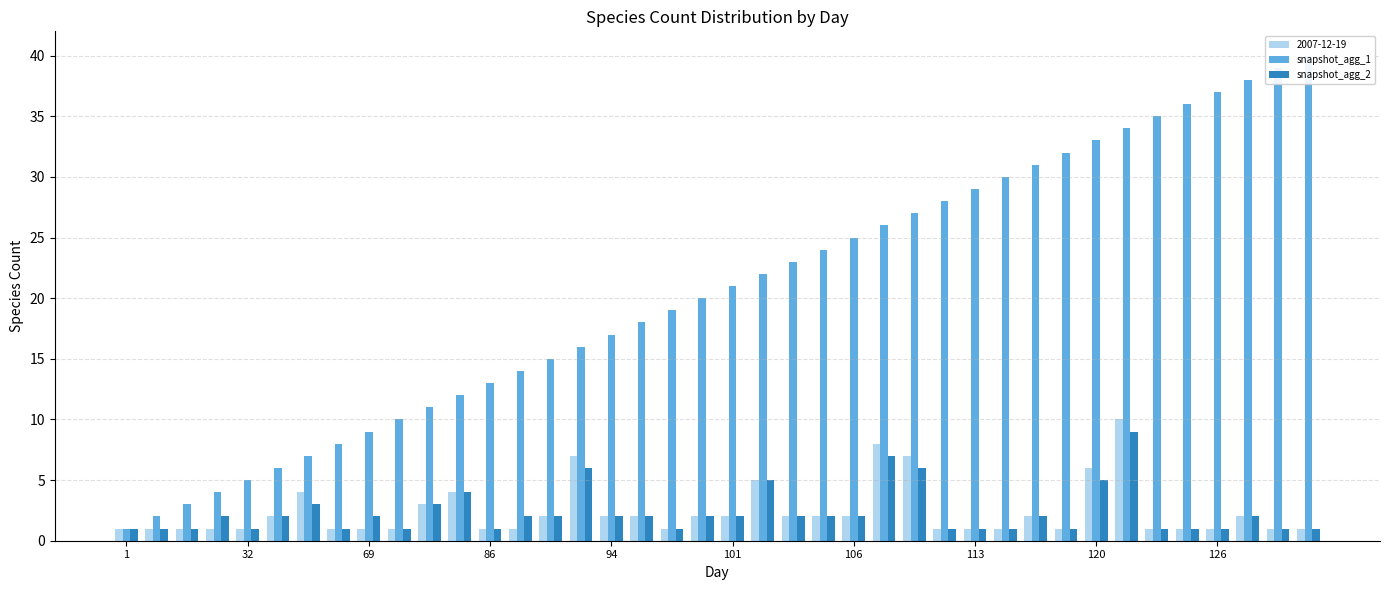

What are all the series names shown in the legend?

snapshot_agg_1, snapshot_agg_2